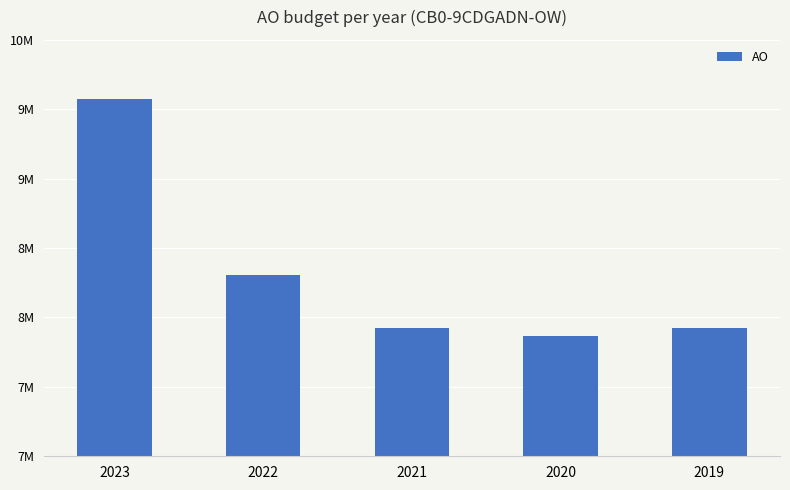

What is the change in value from 2023 to 2020?

-1707530